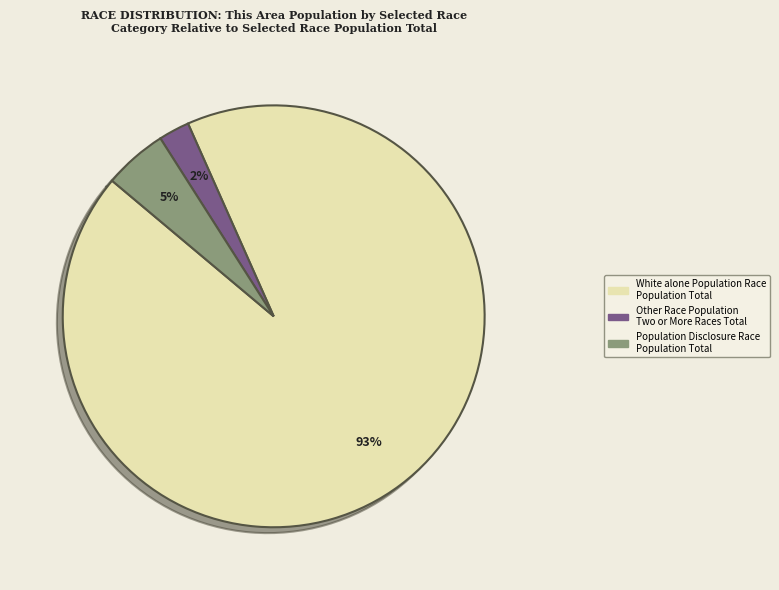

To the nearest percent, what is the average slice percentage?

33%